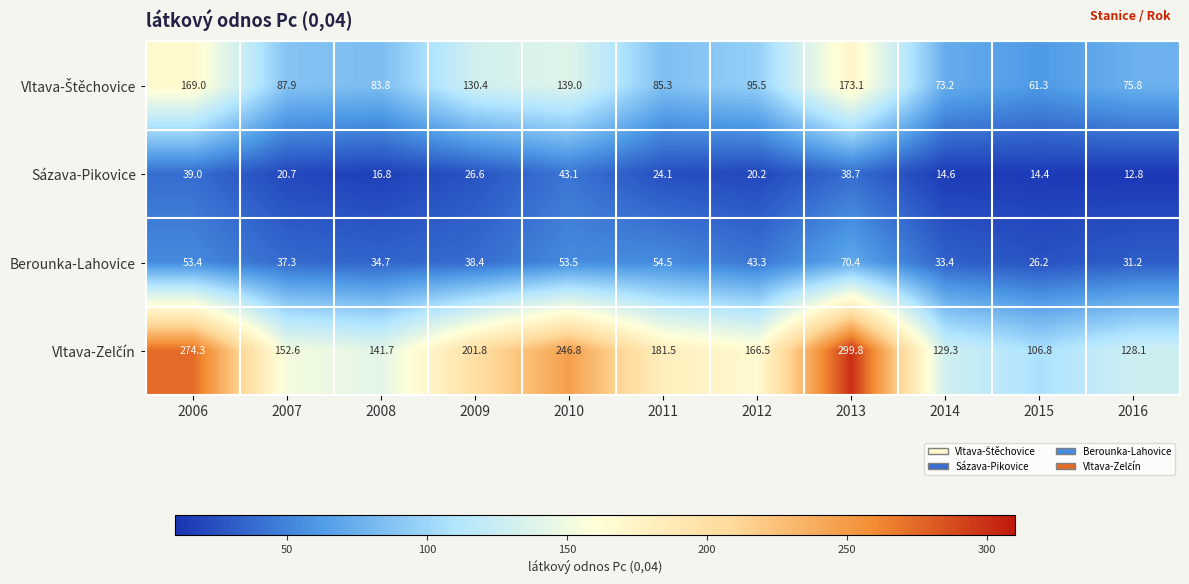

Read the Berounka-Lahovice value at 2010.

53.5